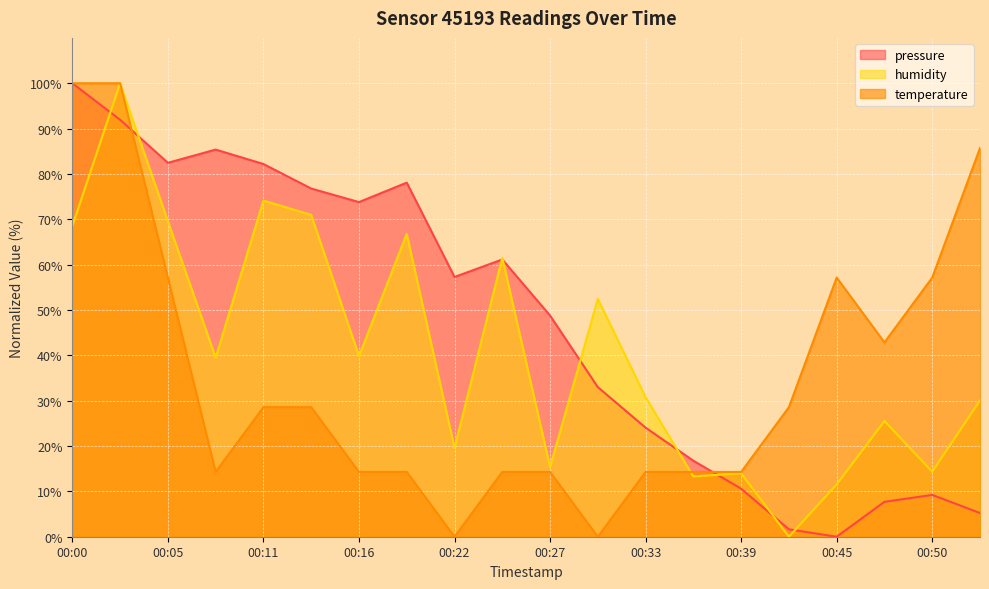

Does the chart display data point markers on the line(s)?

No